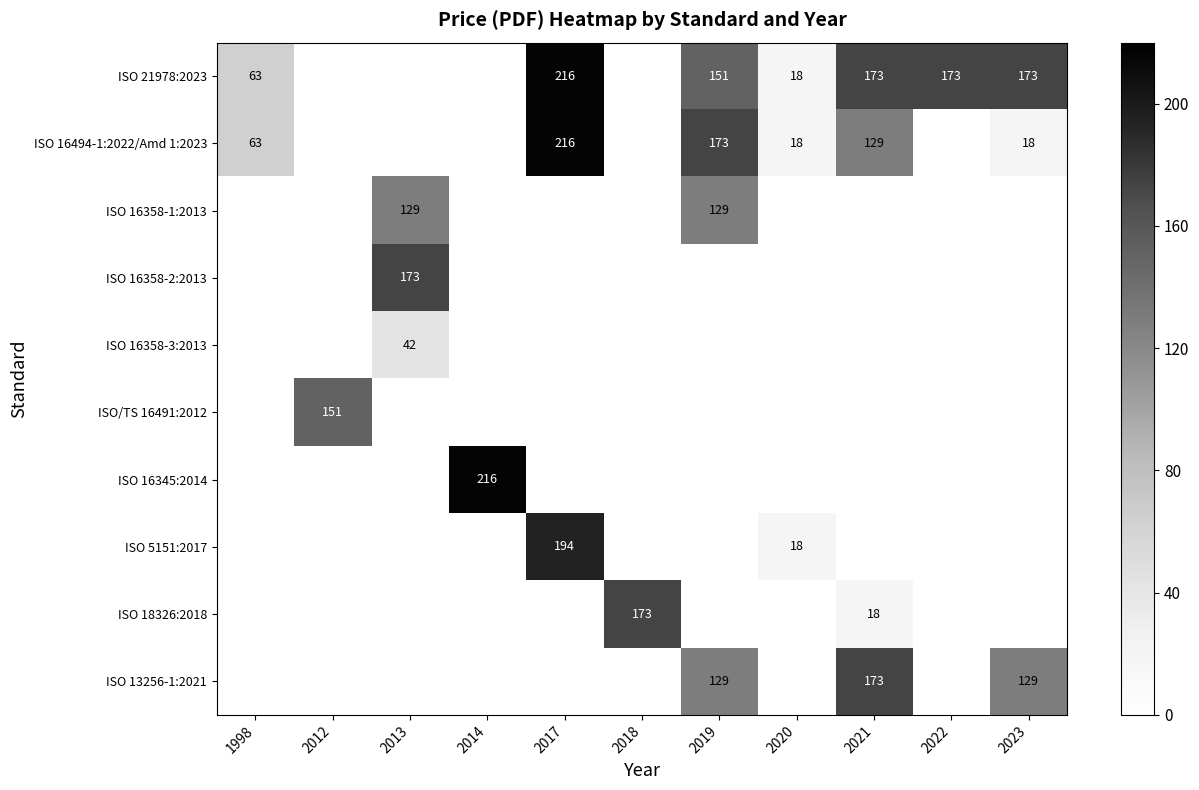

Is it true that ISO 16494-1:2022/Amd 1:2023 equals 18 at 2020?

True